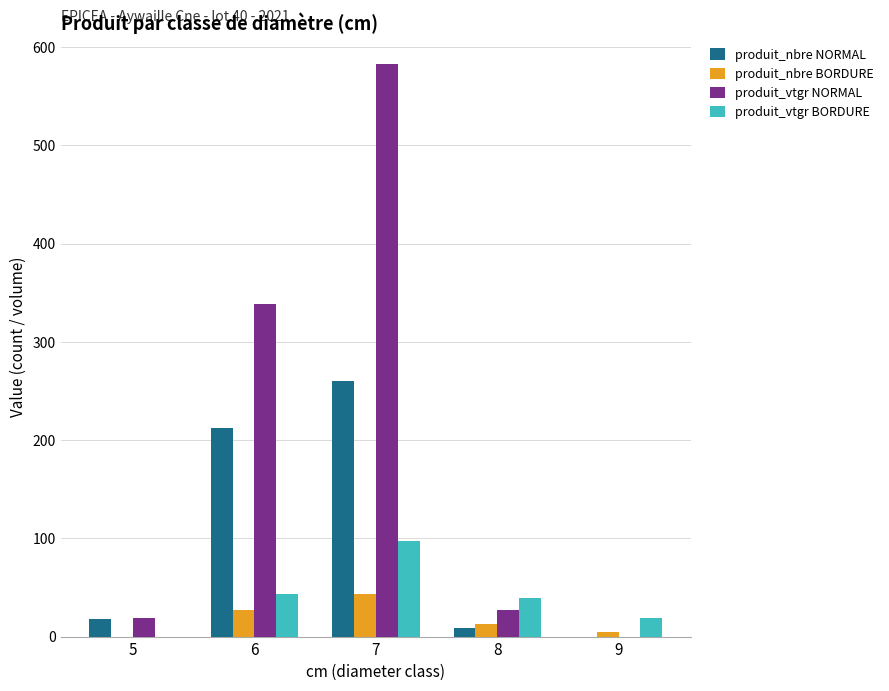

Where is produit_nbre BORDURE nearest to the value 21?

6